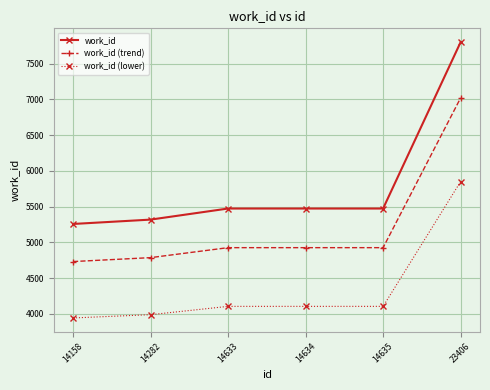

How many series are shown in this chart?

3